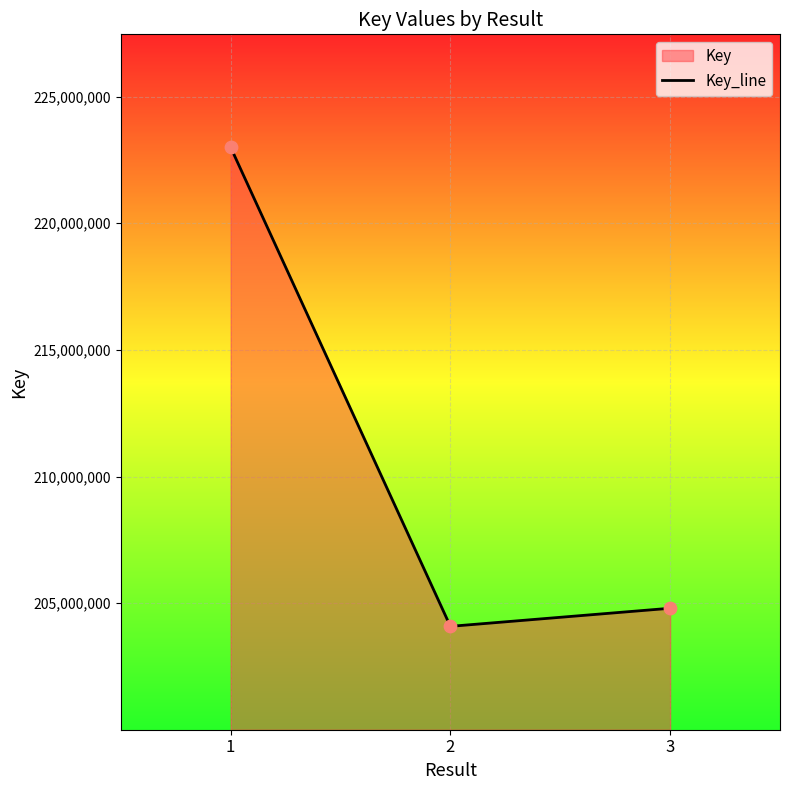

Between 3 and 1, which is larger?

1